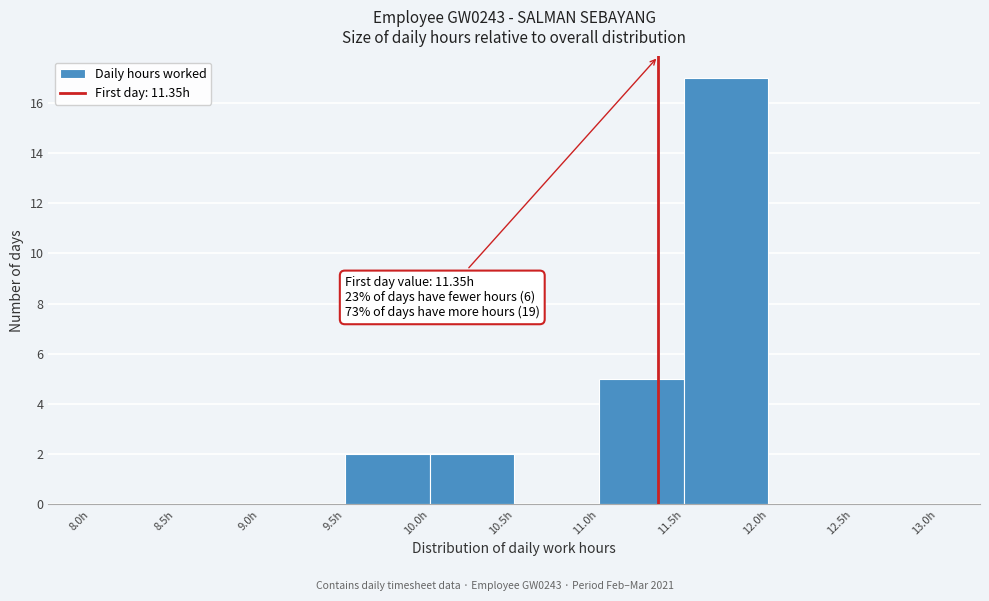

Over which range of the x-axis is the bar tallest?

11.5 to 12.0